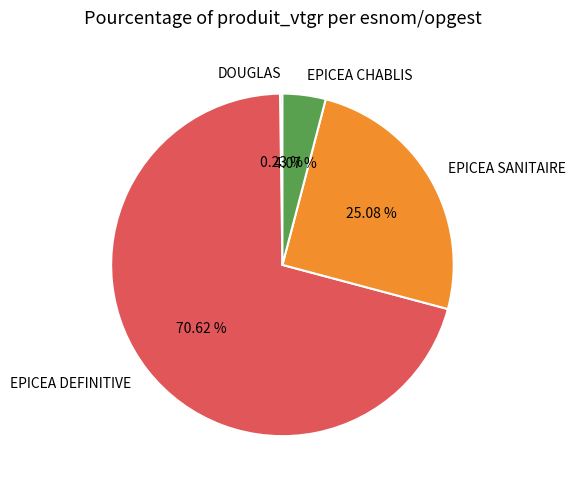

Approximately how many times larger is the value at EPICEA DEFINITIVE compared to EPICEA SANITAIRE?

2.8